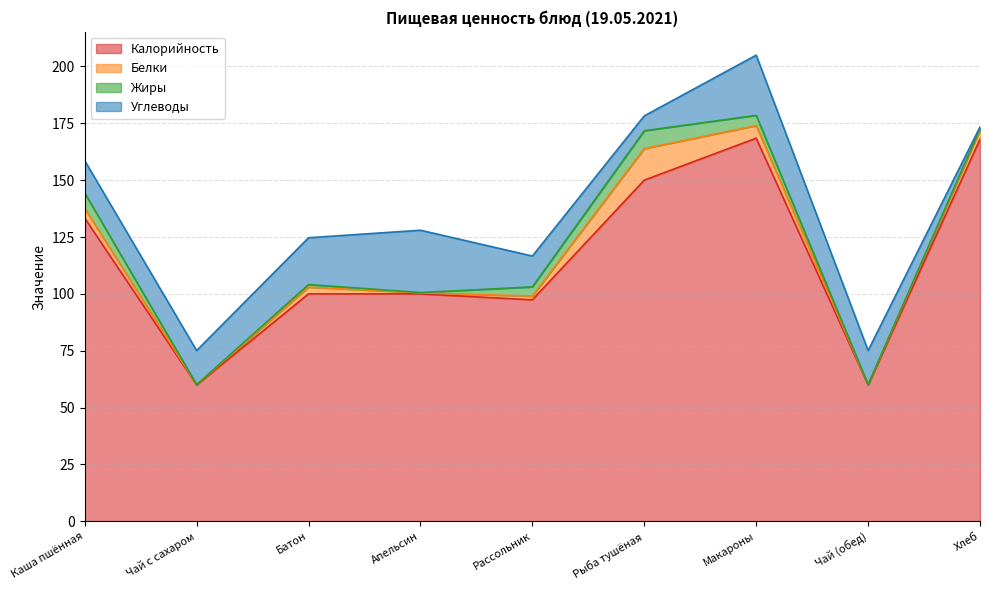

Reading right to left, extract all data points from this chart.

Калорийность: 168.0	60.0	168.4	150.0	97.4	100.0	100.0	60.0	133.3
Белки: 4.0	0.1	5.5	13.9	1.6	0.5	3.0	0.1	4.2
Жиры: 0.7	0.0	4.5	7.8	4.1	0.1	1.2	0.0	6.9
Углеводы: 0.7	15.0	26.4	6.5	13.5	27.4	20.6	15.0	14.2